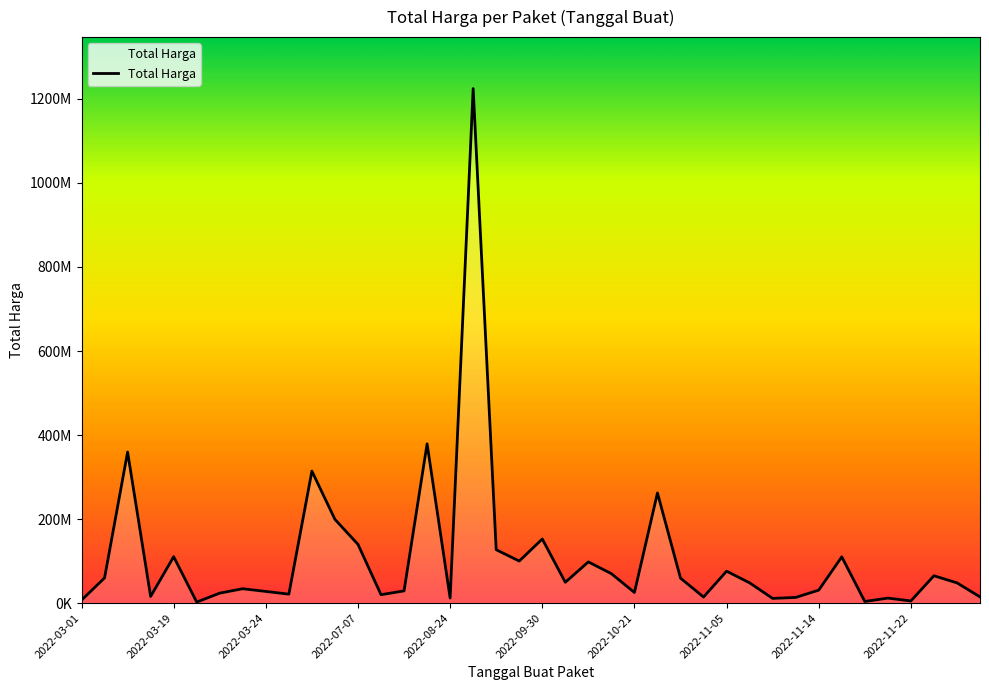

What is the difference between the second highest and second lowest values?

375250000